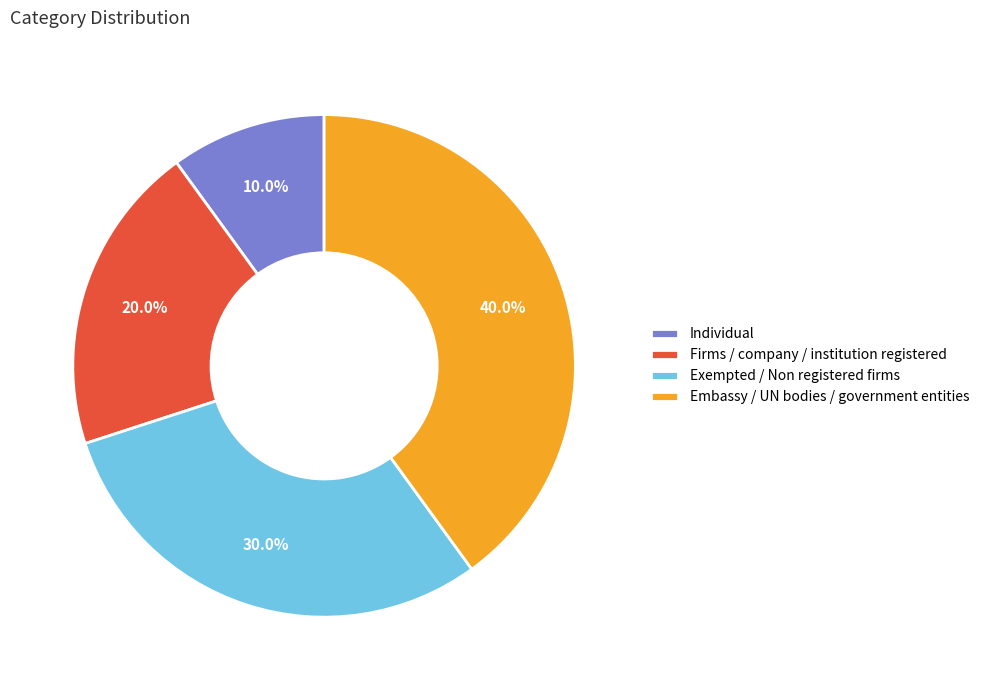

To the nearest percent, what is the difference between the largest and smallest slice percentages?

30%